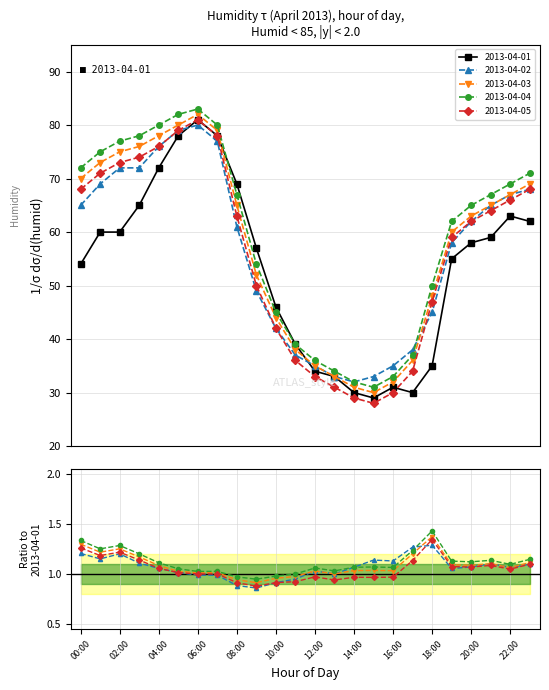

Reading right to left, transcribe all the data shown in this chart.

2013-04-01: 62	63	59	58	55	35	30	31	29	30	33	34	39	46	57	69	78	81	78	72	65	60	60	54
2013-04-02: 68	67	65	62	58	45	38	35	33	32	33	35	37	42	49	61	77	80	79	76	72	72	69	65
2013-04-03: 69	67	65	63	60	48	36	32	30	31	33	35	38	44	52	65	79	82	80	78	76	75	73	70
2013-04-04: 71	69	67	65	62	50	37	33	31	32	34	36	39	45	54	67	80	83	82	80	78	77	75	72
2013-04-05: 68	66	64	62	59	47	34	30	28	29	31	33	36	42	50	63	78	81	79	76	74	73	71	68